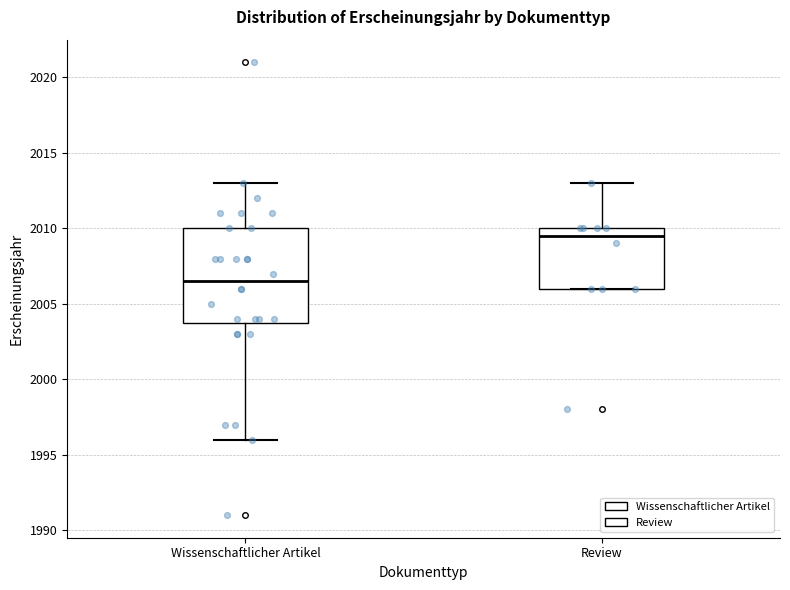

Reading left to right, transcribe this box plot: for each box, give where its median line is, the range the box spans, and where its two whiskers end, as read against the y-axis. The values are not printed on the chart, so give them approximately, as read against the axis.

Wissenschaftlicher Artikel: median 2006.5, box 2004.0 to 2010.0, whiskers 1996.0 to 2013.0
Review: median 2009.5, box 2006.0 to 2010.0, whiskers 2006.0 to 2013.0